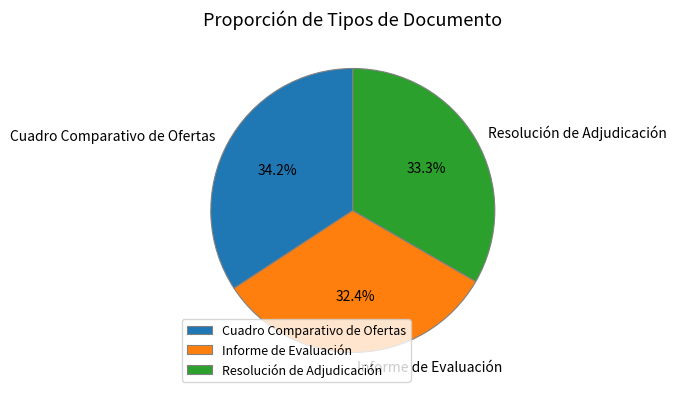

To the nearest percent, what portion does Informe de Evaluación represent?

32%